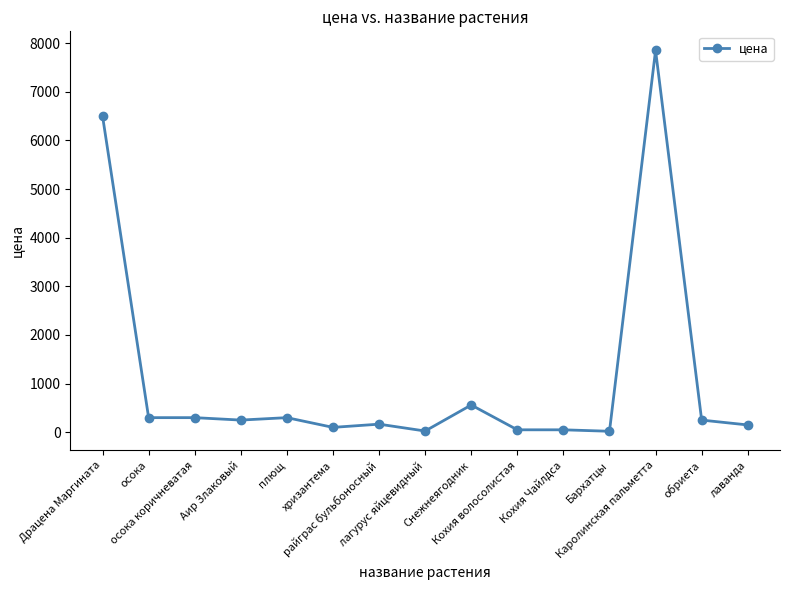

Does the chart have visible grid lines?

No